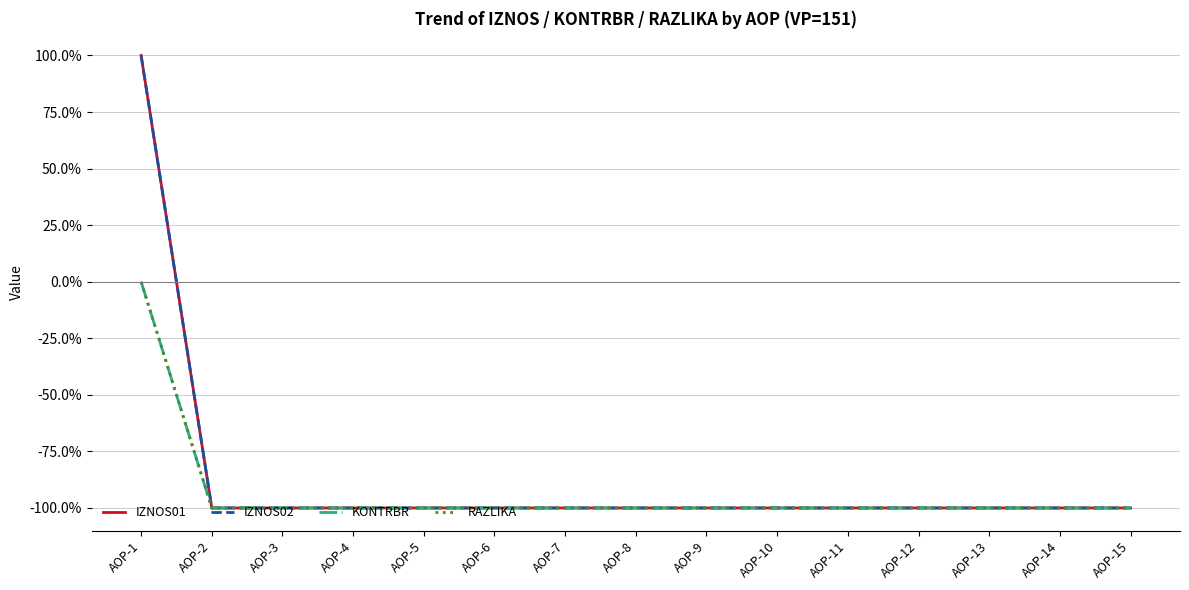

Which series has the widest spread of values?

IZNOS01